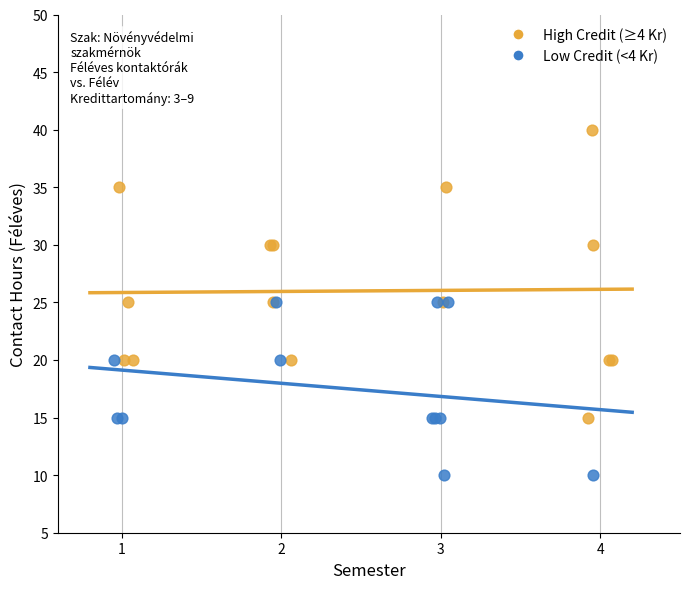

Which series reaches the maximum Y coordinate?

High Credit (≥4 Kr)